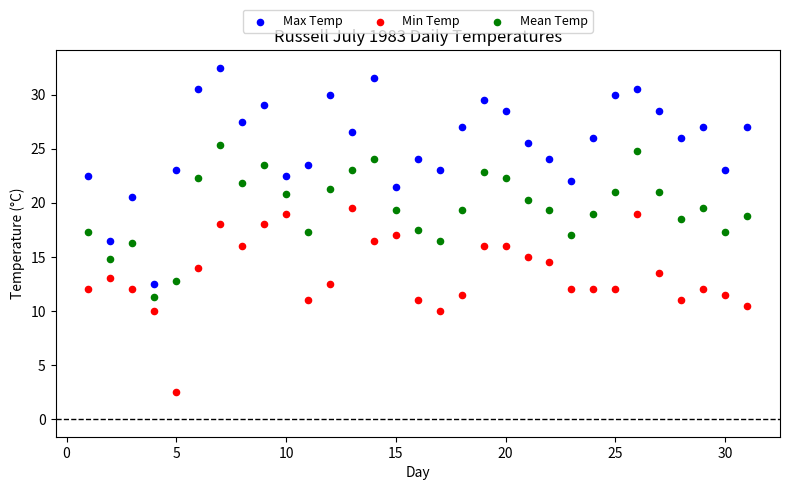

Which series reaches the maximum Y coordinate?

Max Temp